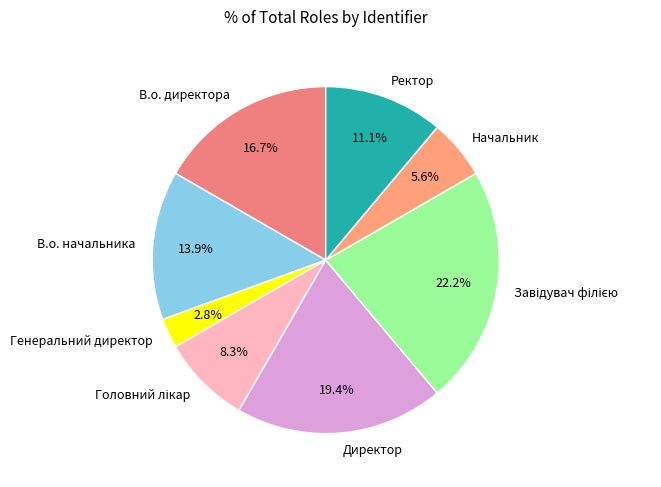

Combined, what portion of the pie is Ректор and В.о. начальника?

25.0%